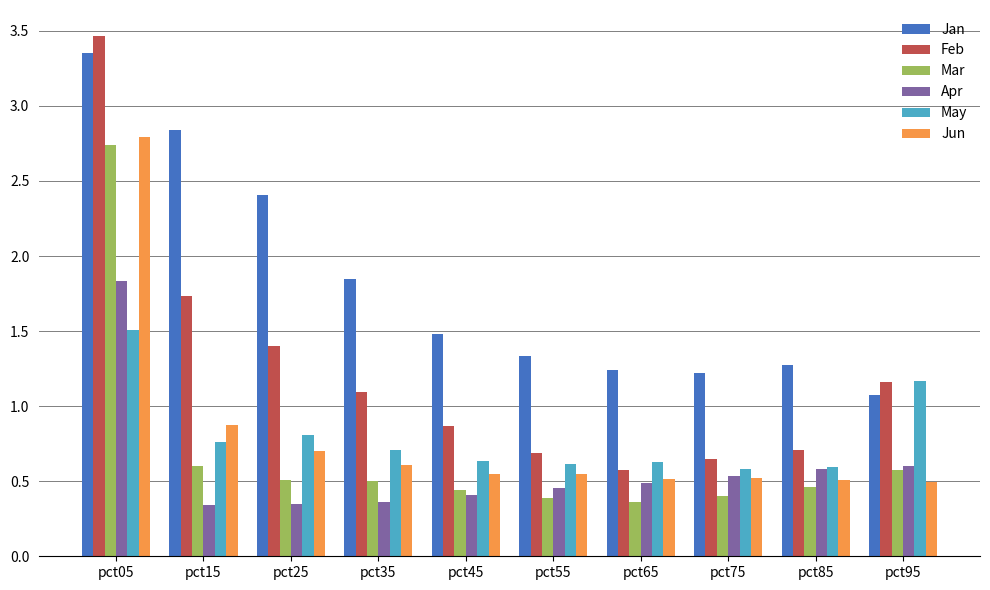

At pct05, list the series in order from largest to smallest.

Feb, Jan, Jun, Mar, Apr, May